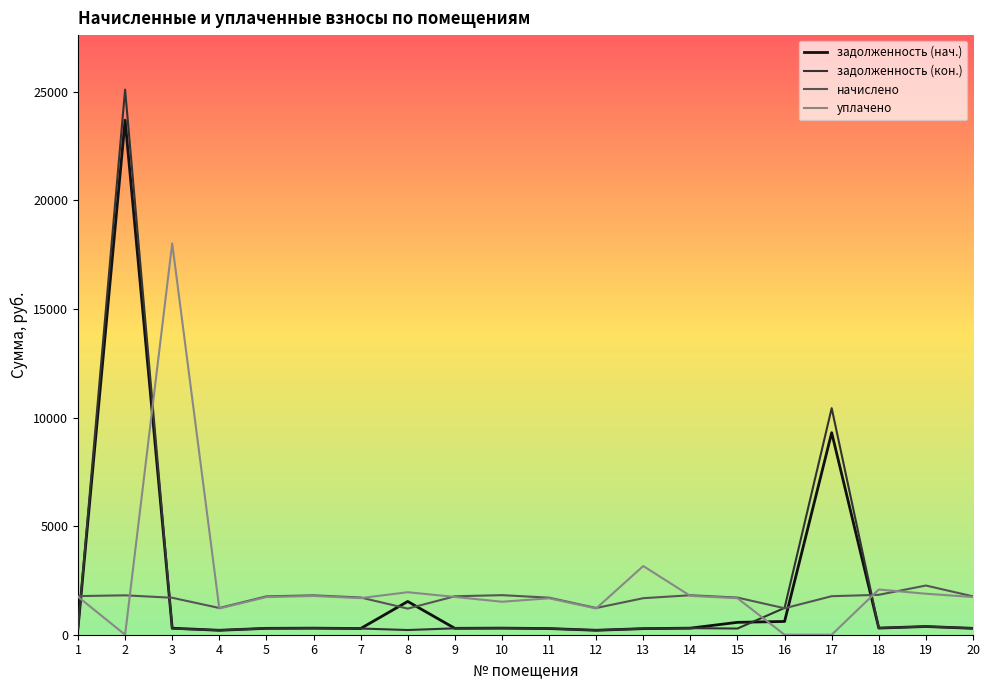

Which series has the largest total across all categories?

уплачено